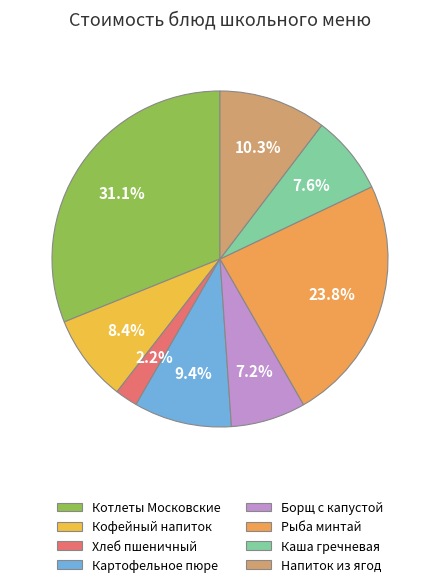

Which slice is the smallest?

Хлеб пшеничный